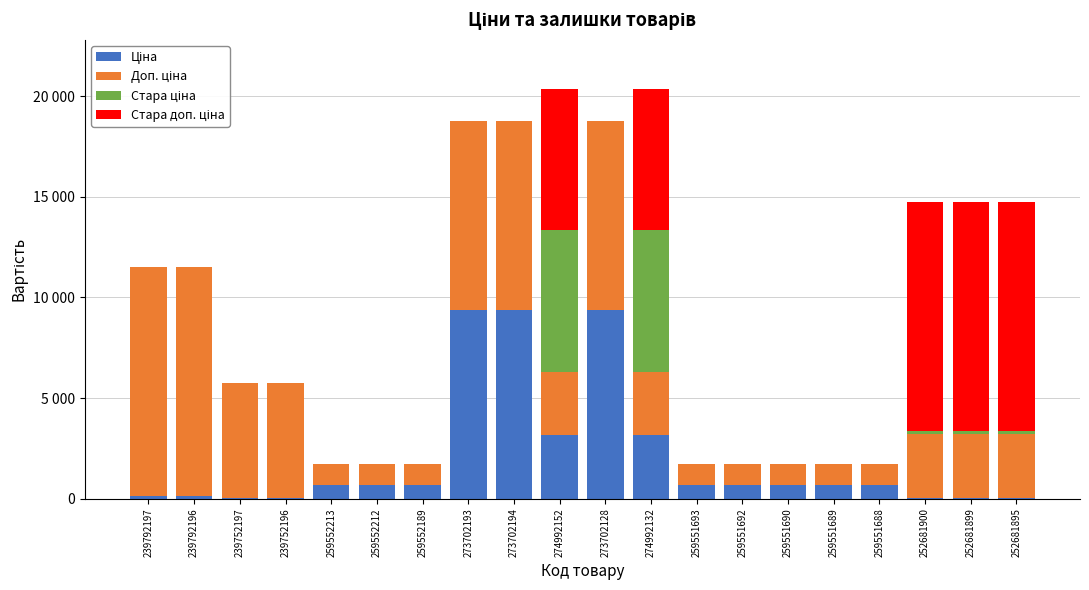

Which series changed the most between 259552213 and 259551692?

Ціна